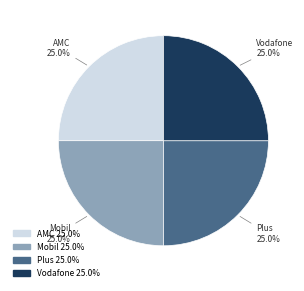

The Plus slice represents 20% of the pie. True or false?

False